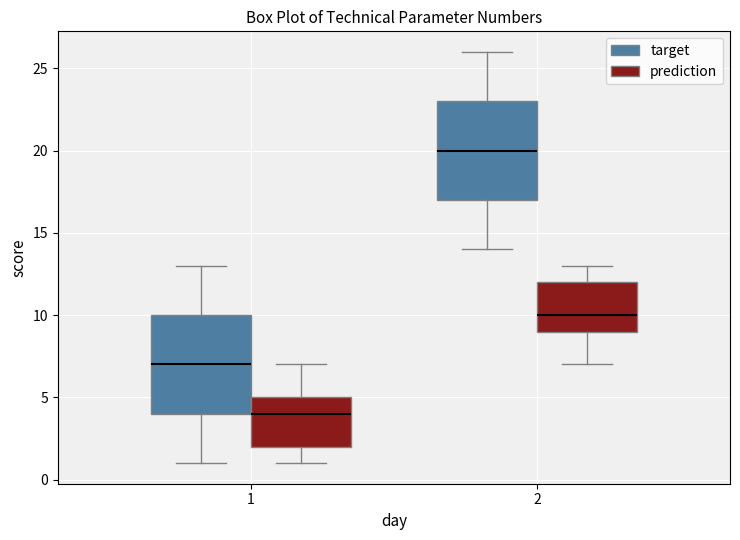

Where does the upper whisker of the box for 2 (prediction) end on the y-axis? The values are not printed on the chart, so give them approximately, as read against the axis.

13